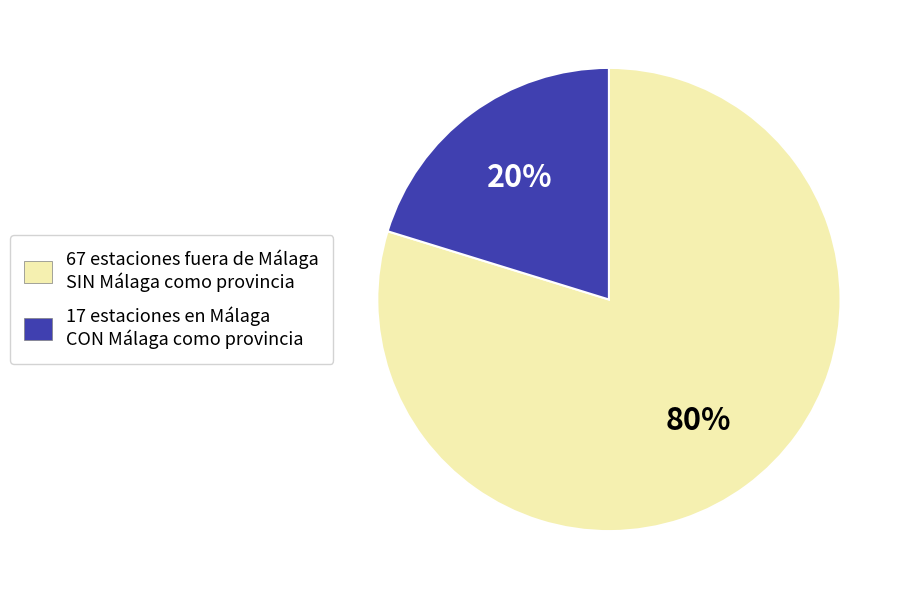

Between 17 estaciones en Málaga CON Málaga como provincia and 67 estaciones fuera de Málaga SIN Málaga como provincia, which is larger?

67 estaciones fuera de Málaga SIN Málaga como provincia